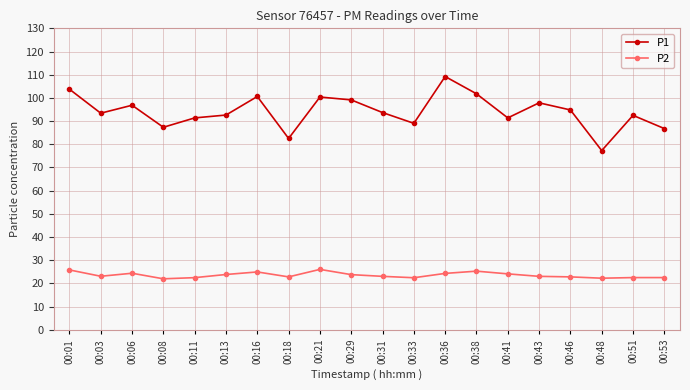

List the series in order of their overall mean, highest first.

P1, P2